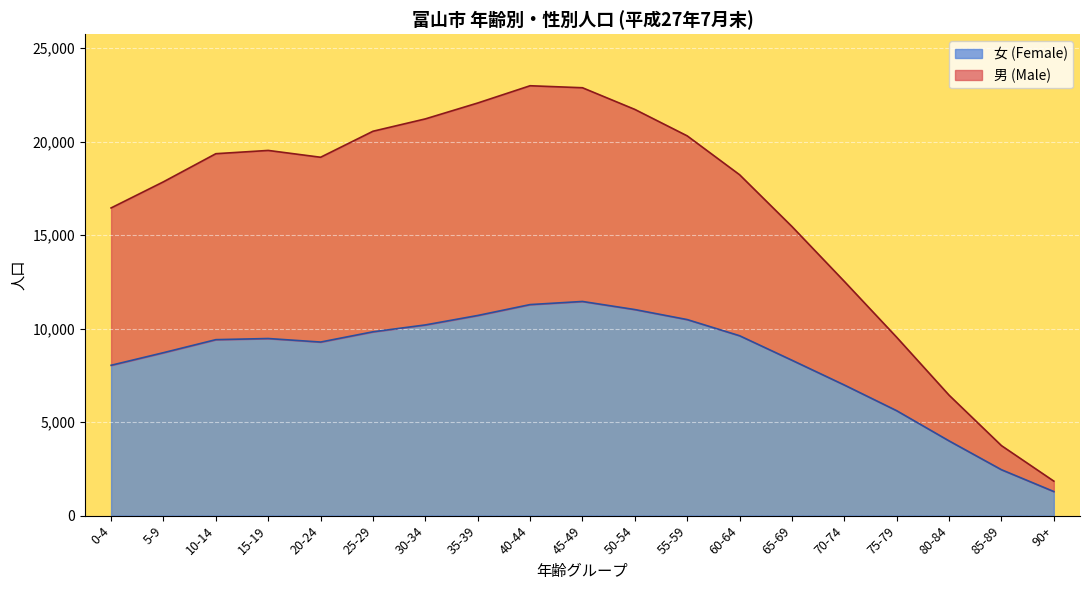

How many data points in 女 (Female) are less than 9413?

9